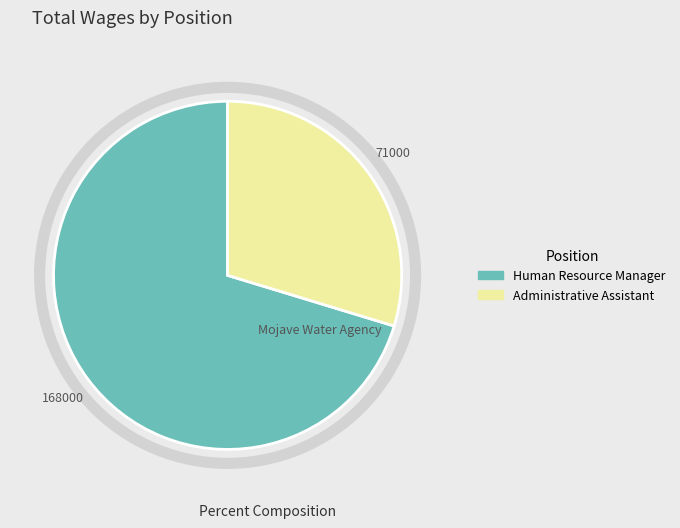

What is the largest slice in the pie chart?

Human Resource Manager